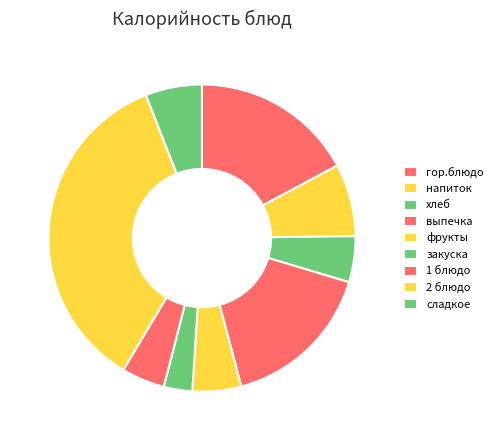

Is there a majority slice in this chart?

No